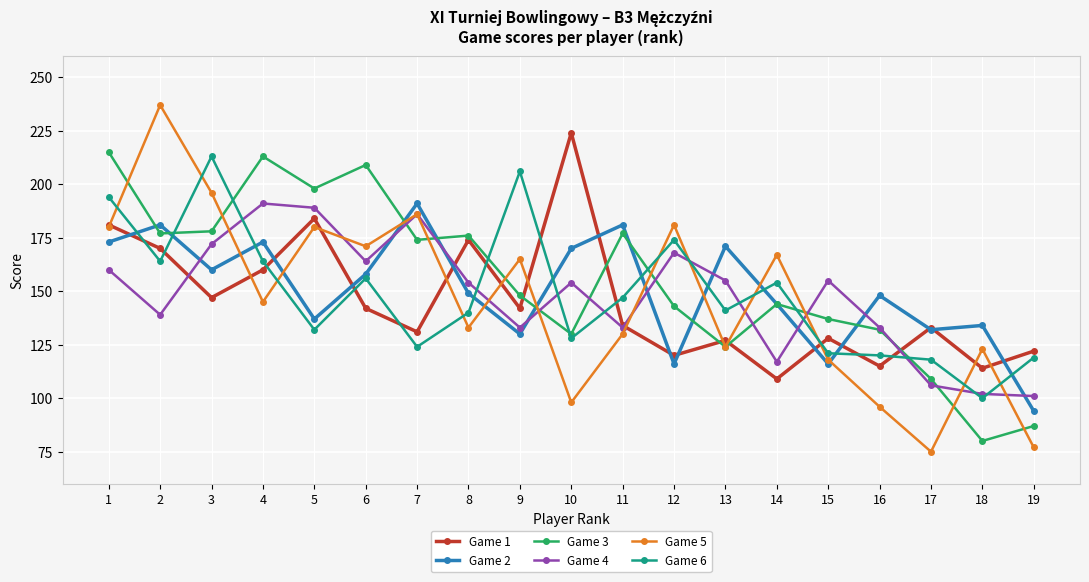

What is the sum of all Game 5 values?

2782